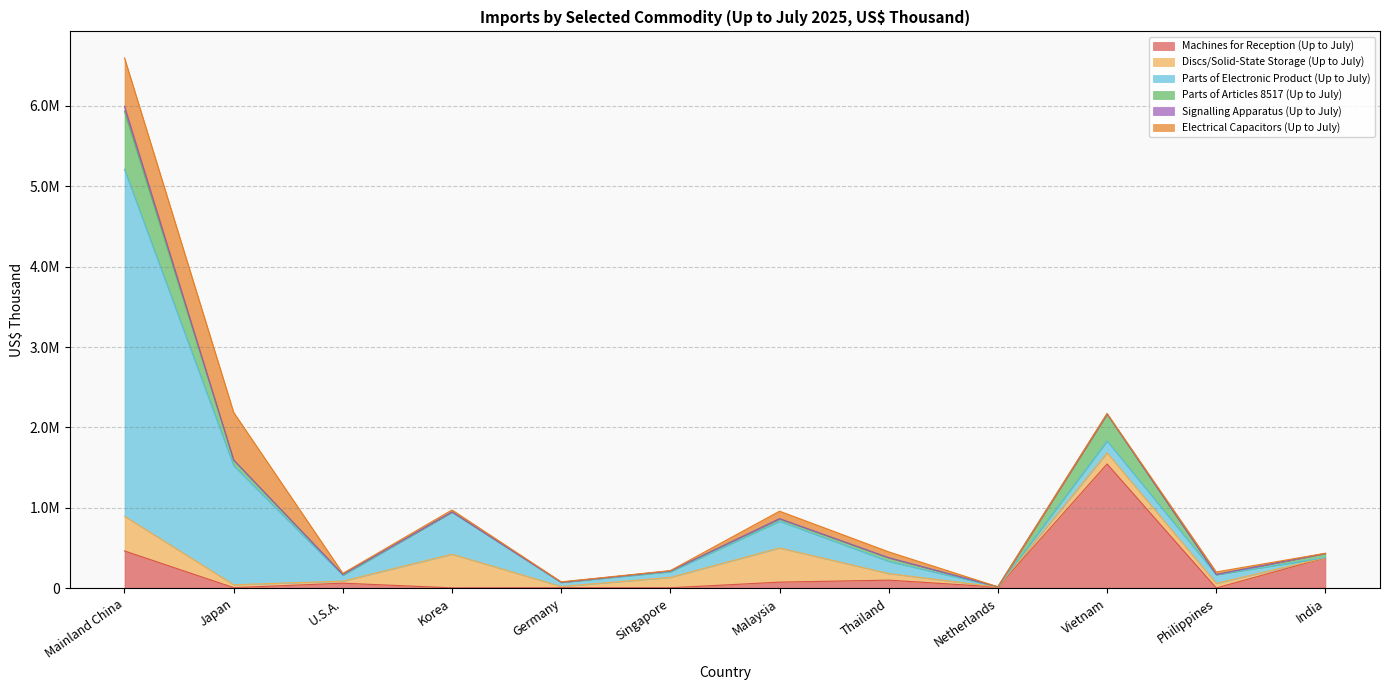

At which category is the sum across all series the highest?

Mainland China